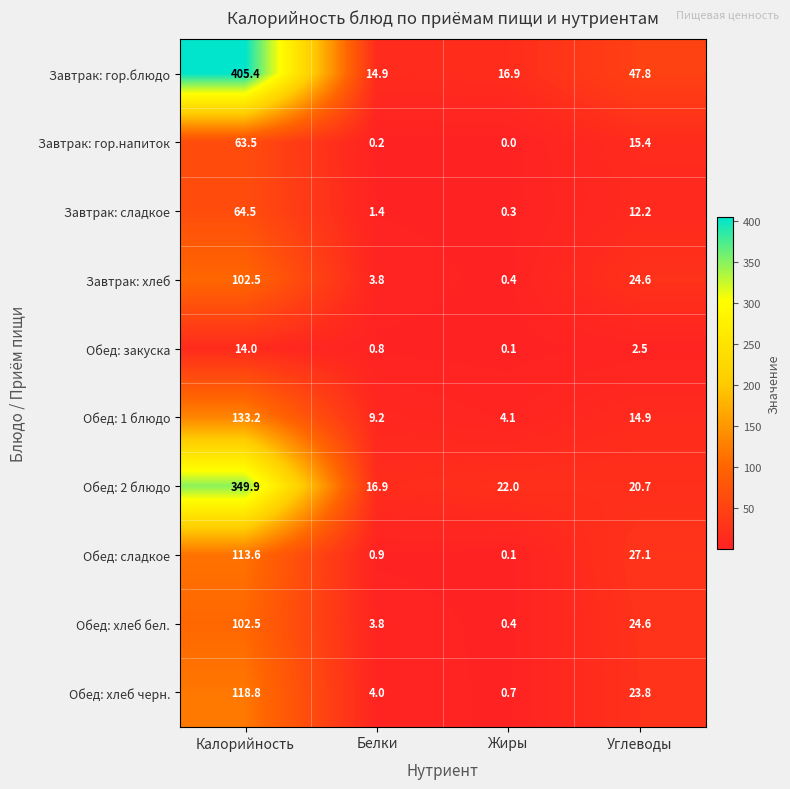

The Завтрак: хлеб series shows 0.4 at Жиры. True or false?

True